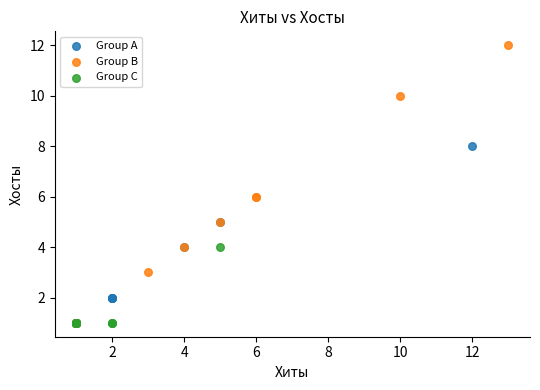

Which series has the widest spread of Y values?

Group B